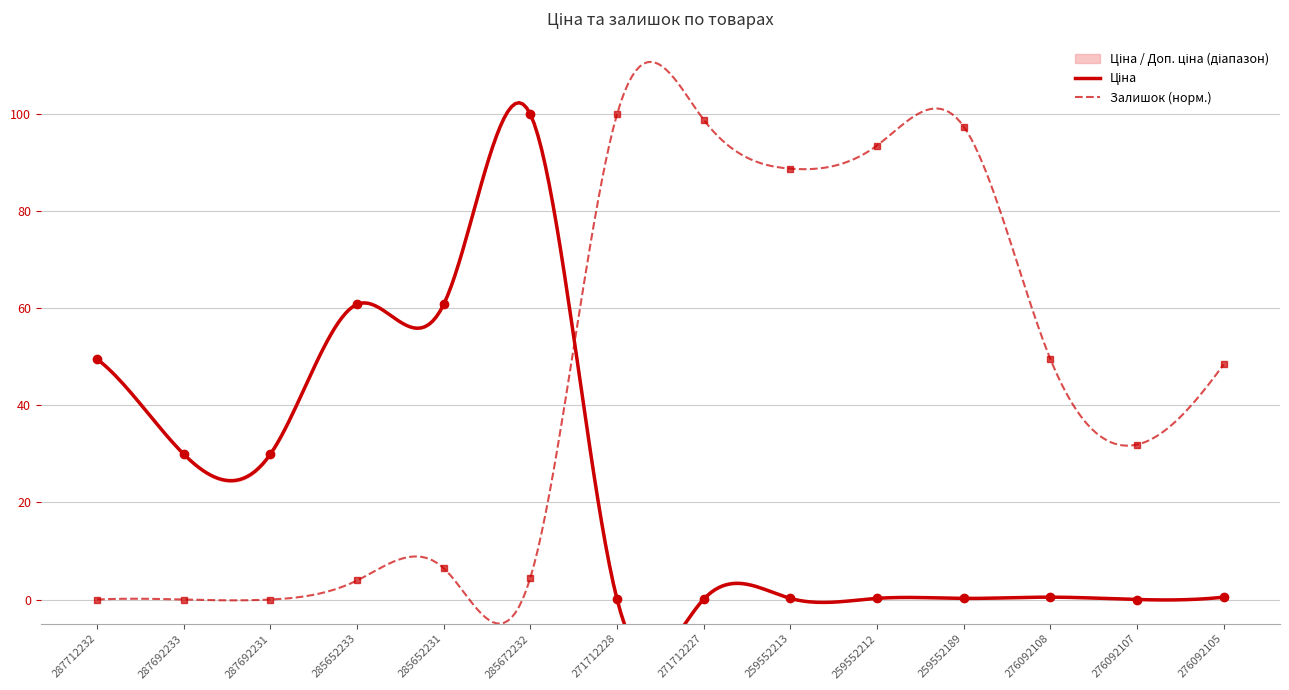

Where is Ціна nearest to the value 50?

287712232